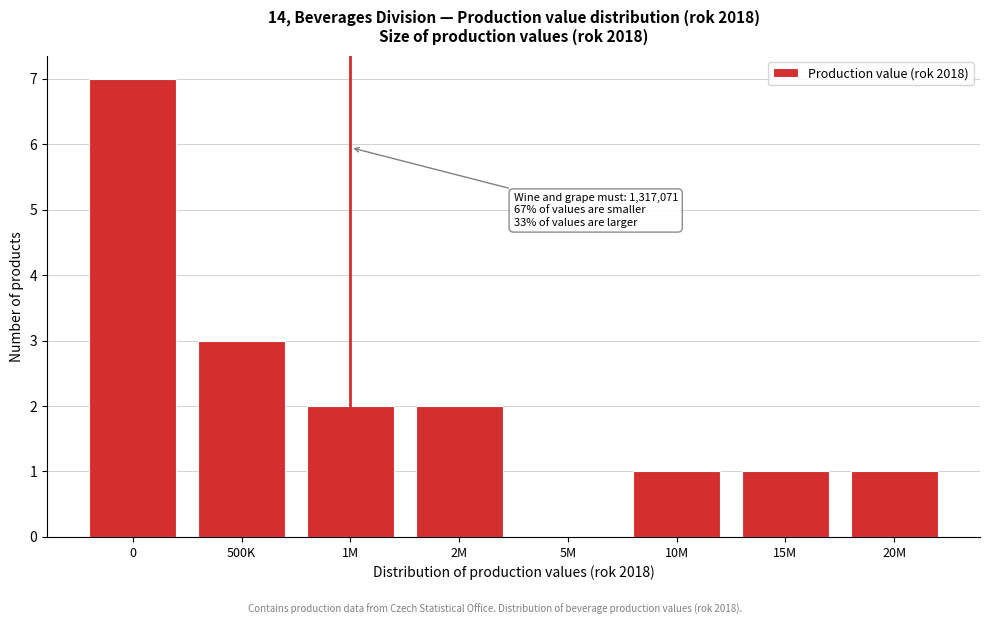

Reading left to right, transcribe all the data shown in this chart.

0=7	500K=3	1M=2	2M=2	5M=0	10M=1	15M=1	20M=1